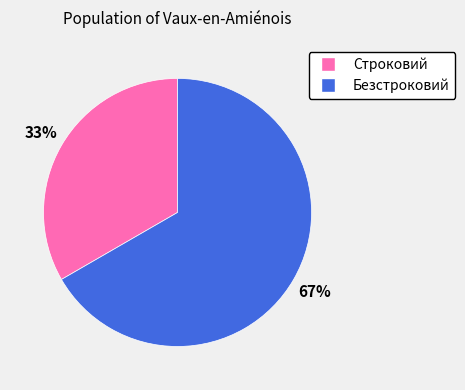

Is the sum of Безстроковий and Строковий greater than half?

Yes